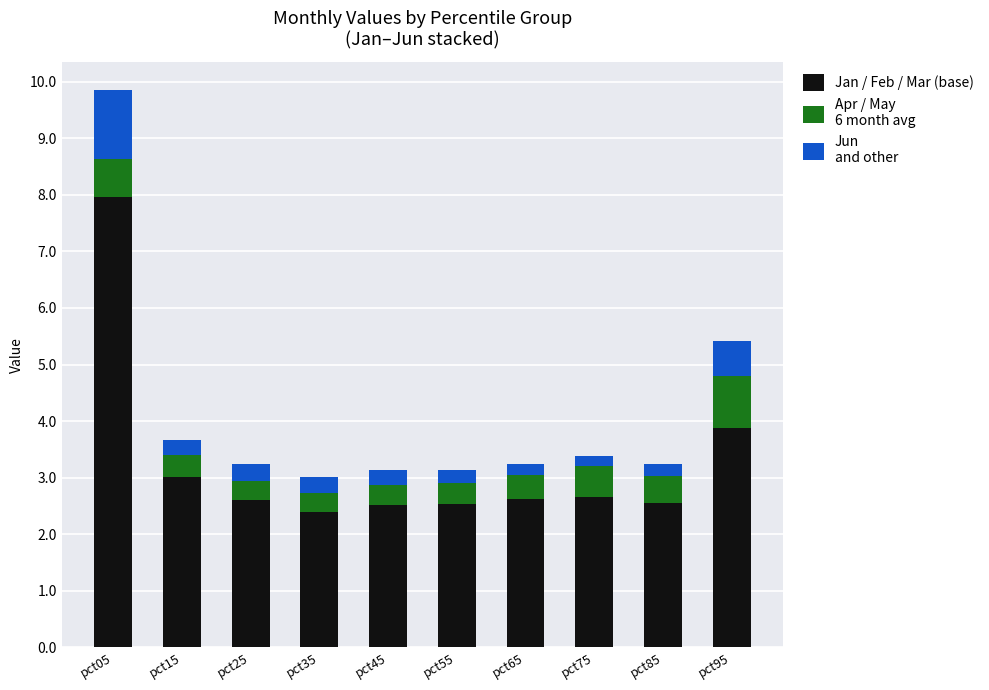

Does the chart contain any negative values?

No